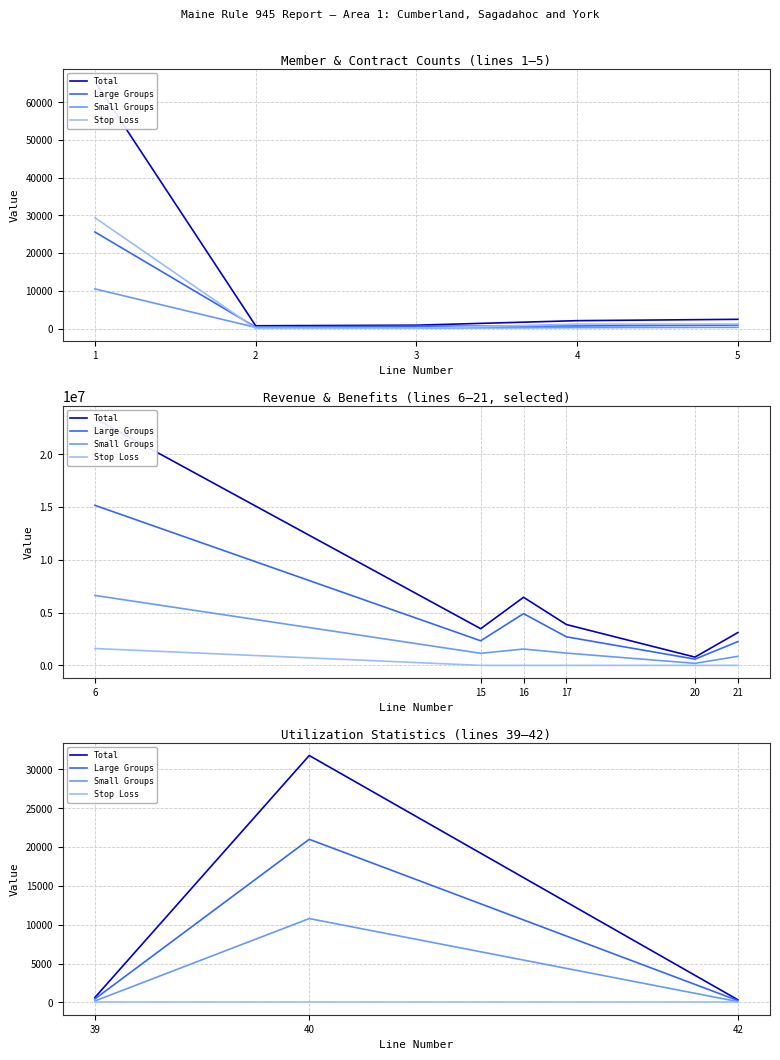

Which series changed the most between 40 and 42?

Total